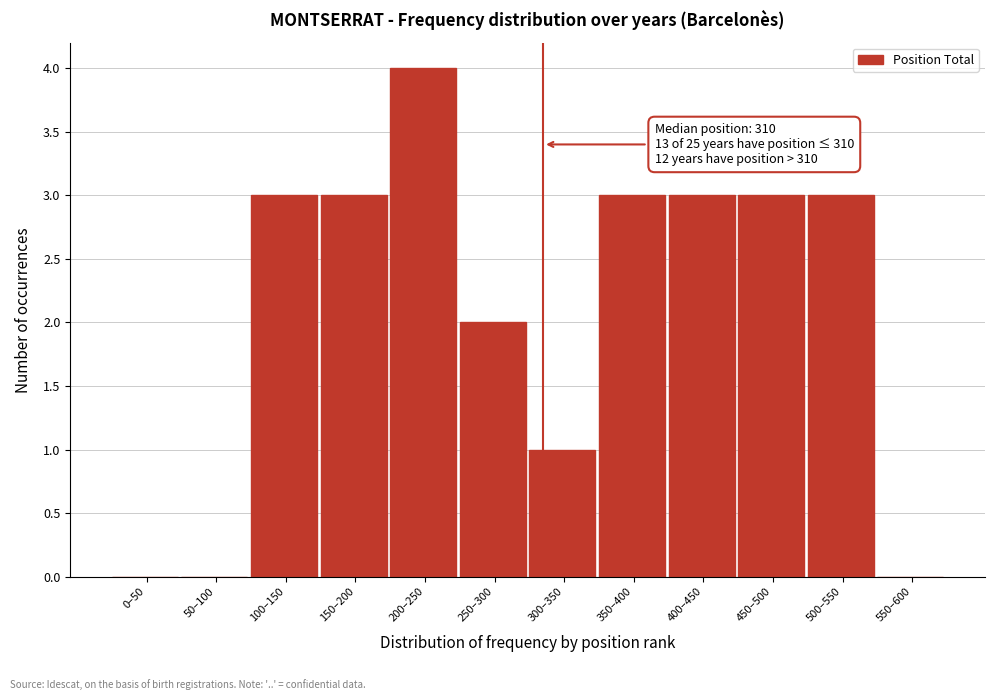

Reading right to left, what are all the values shown in this chart?

550–600=0	500–550=3	450–500=3	400–450=3	350–400=3	300–350=1	250–300=2	200–250=4	150–200=3	100–150=3	50–100=0	0–50=0